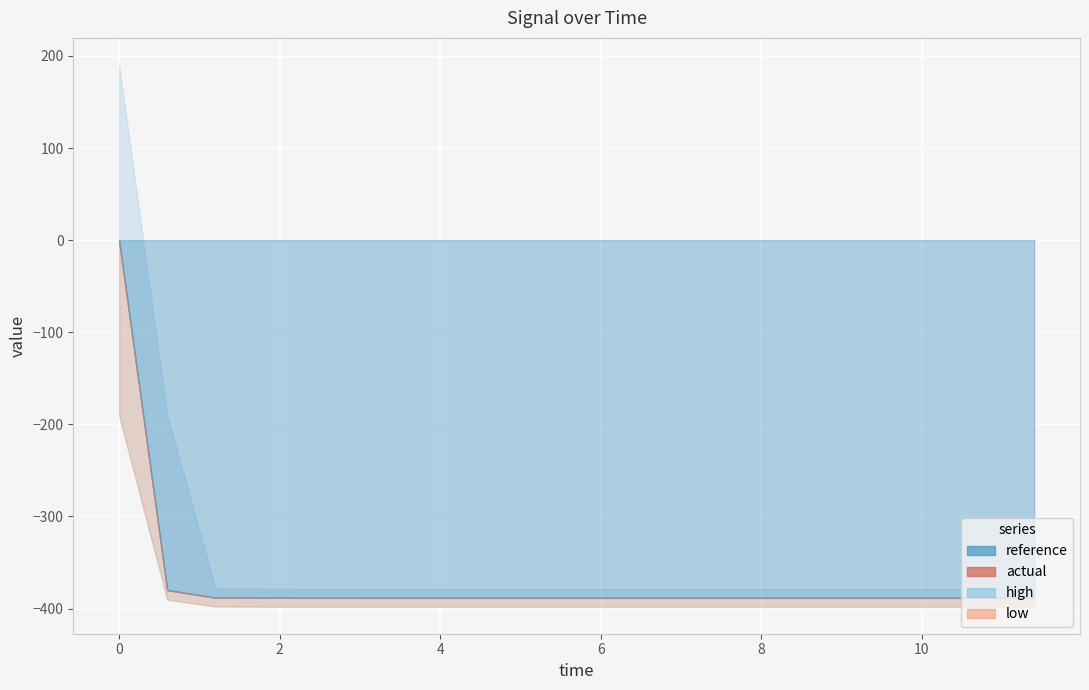

What is the difference between the maximum and minimum values in the reference series?

388.4